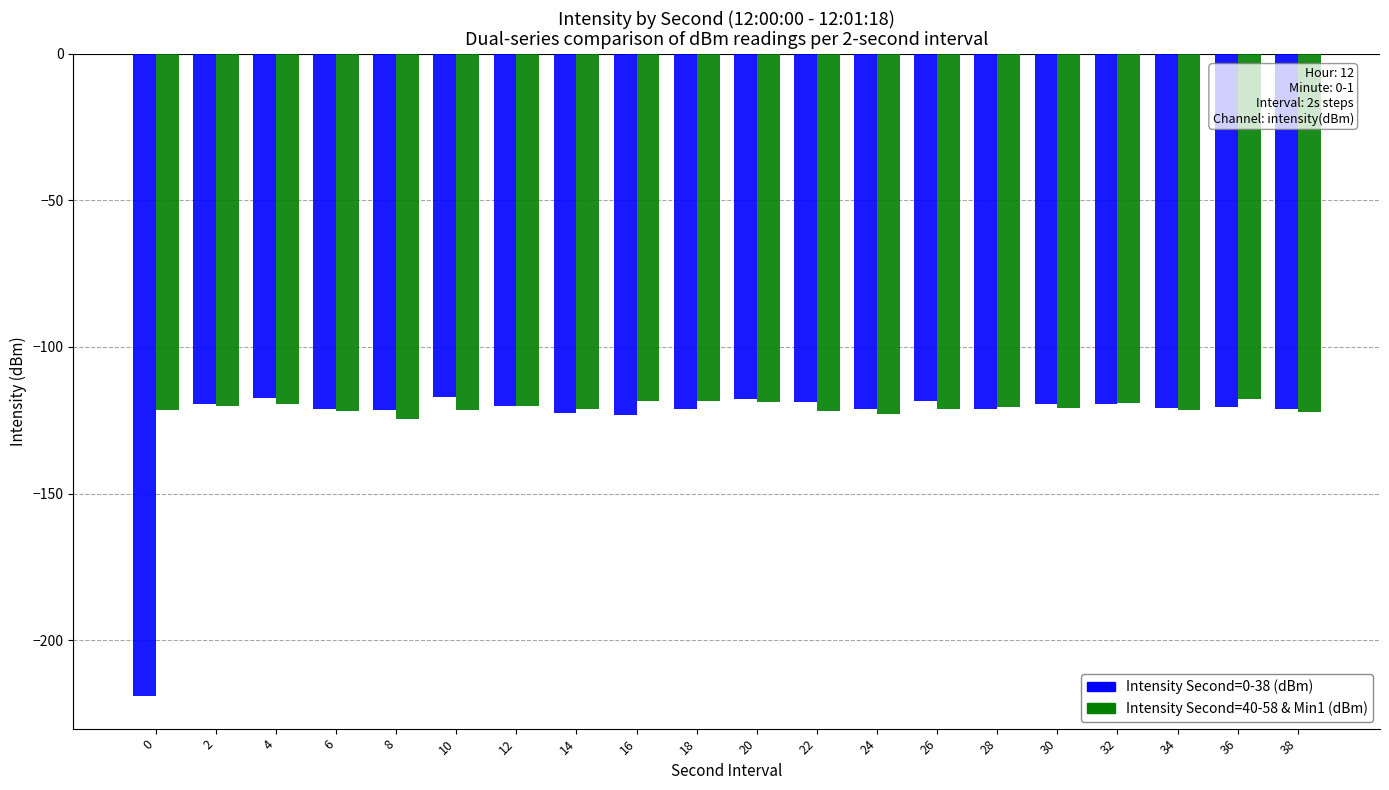

What is the minimum value shown in the chart?

-219.3